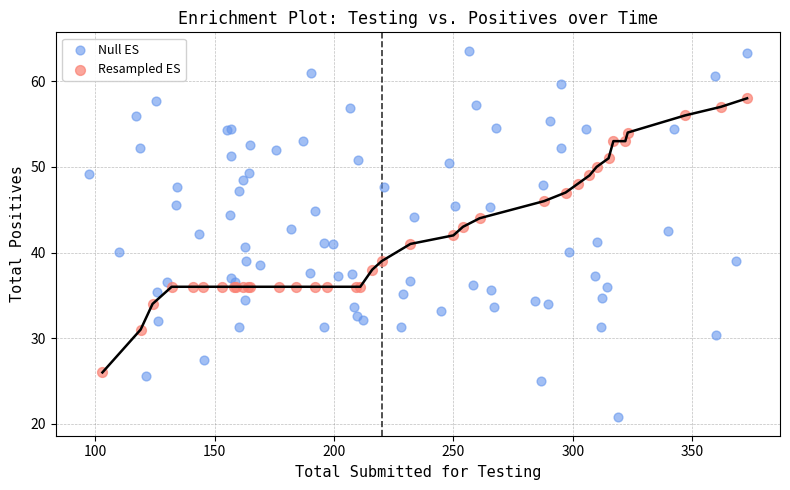

Which series reaches the maximum Y coordinate?

Null ES